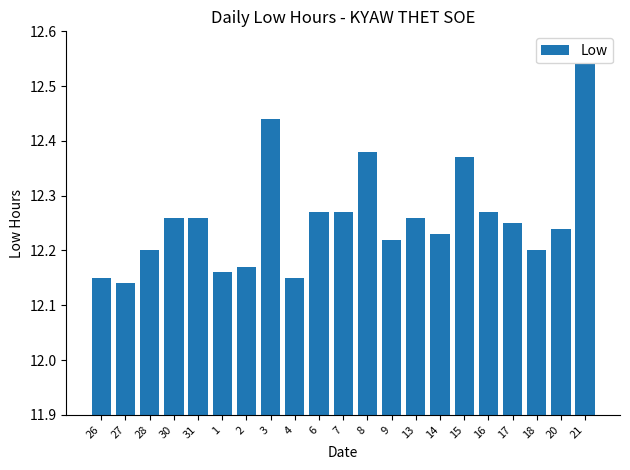

What is the label of the 9th bar from the left?

4